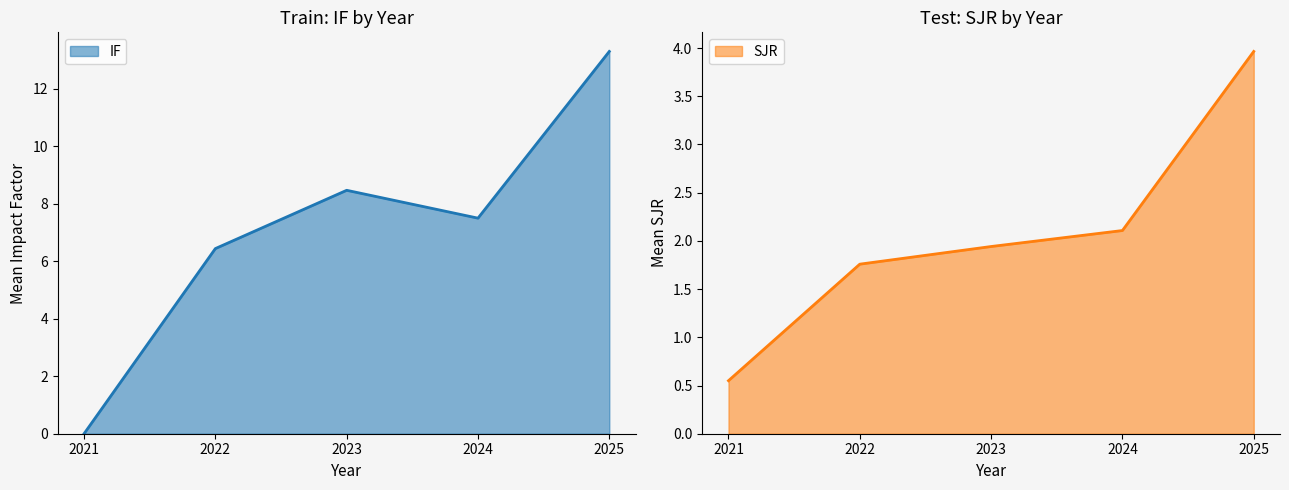

Rank the series by their average value, from highest to lowest.

IF, SJR